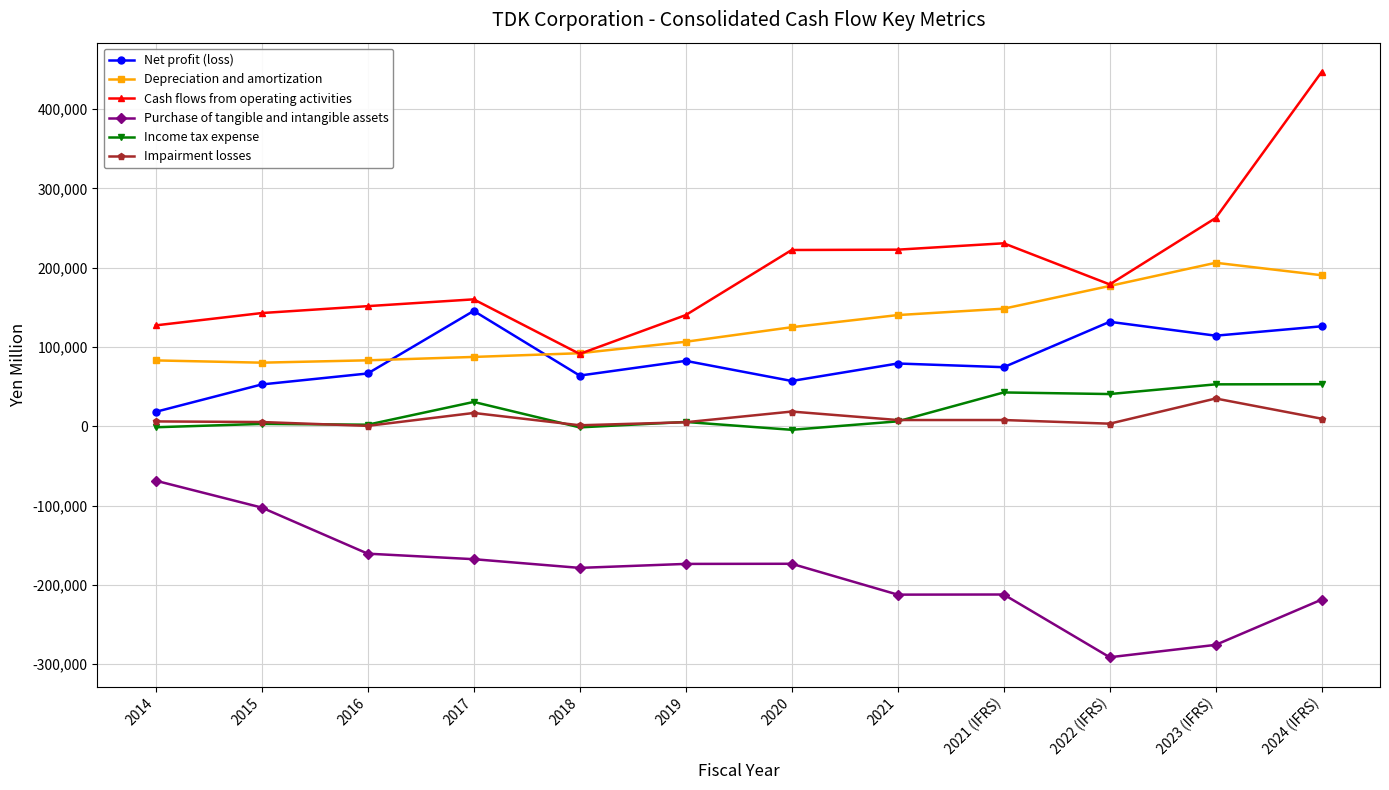

What is the label of the 4th point from the right?

2021 (IFRS)